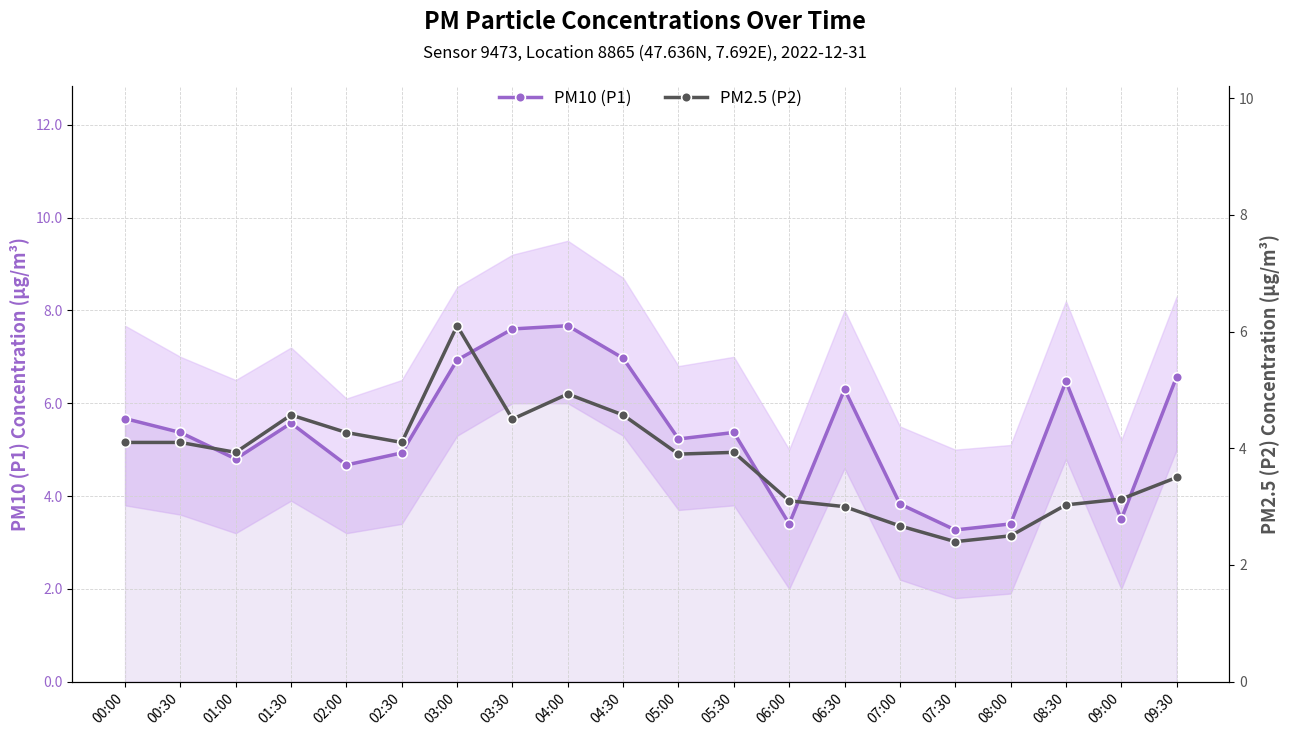

Is the value of PM2.5 (P2) at 00:00 greater than the value of PM10 (P1) at 01:30?

No